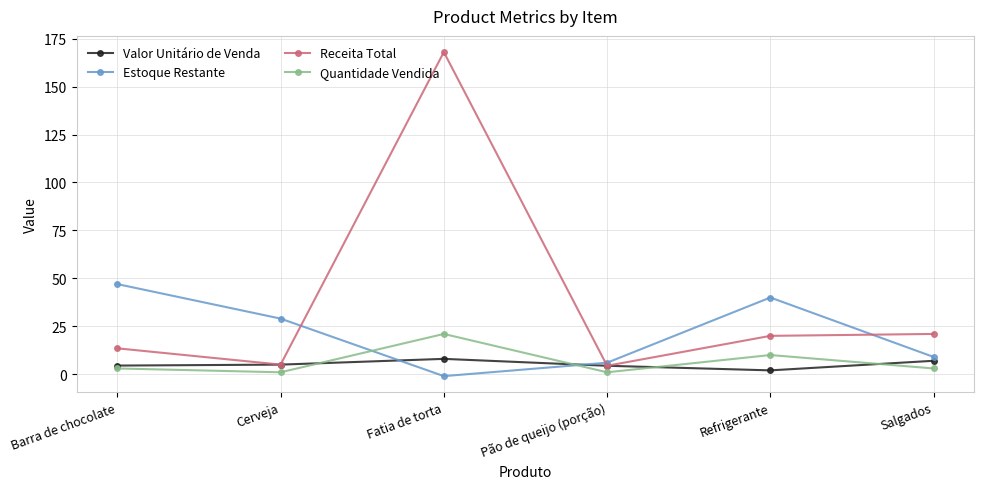

Is the value of Receita Total at Fatia de torta greater than the value of Valor Unitário de Venda at Salgados?

Yes